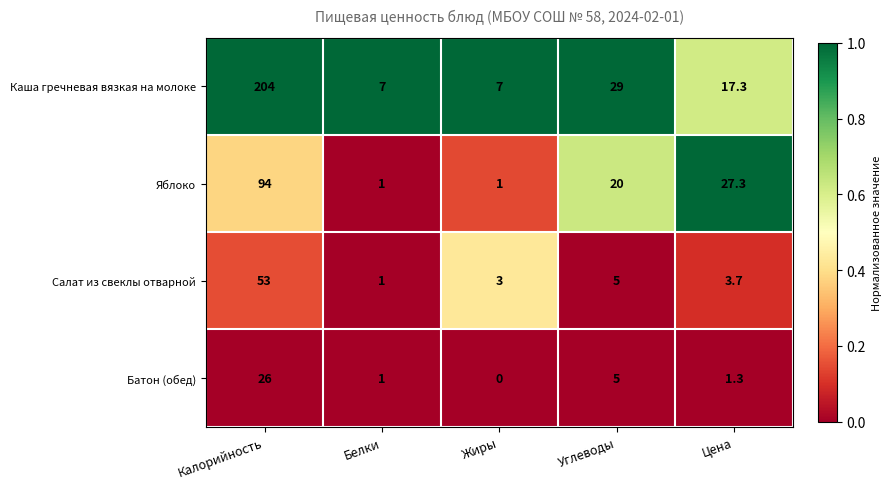

What is the sum of the Салат из свеклы отварной values at Калорийность and Цена?

56.7